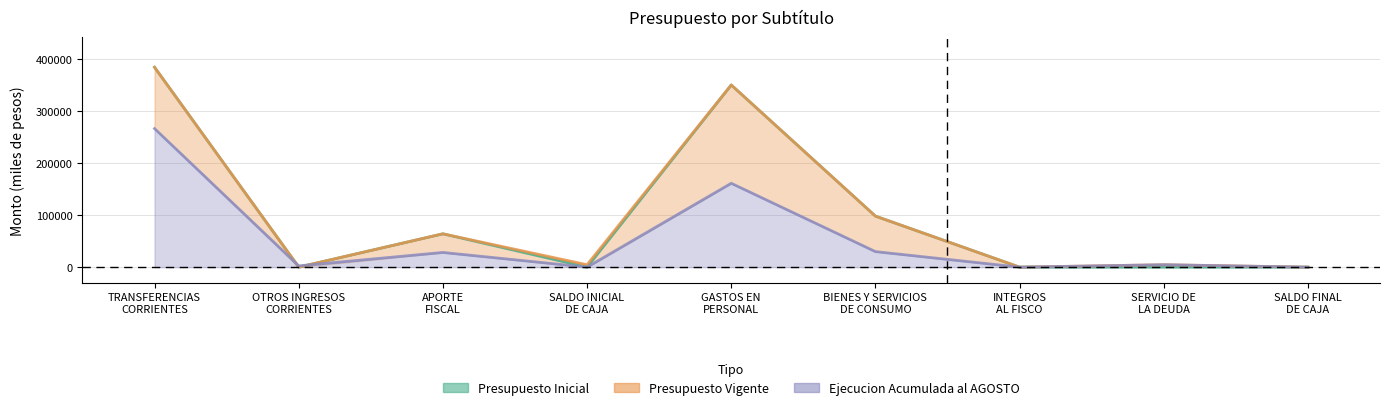

What is the difference between the maximum and second lowest values in the Presupuesto Inicial series?

384296